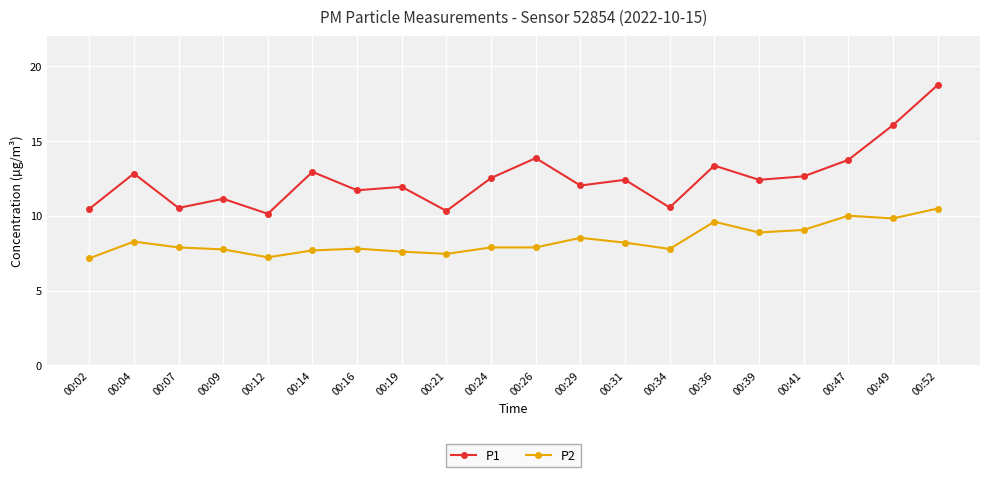

How many interior local valleys does the P1 series have?

7